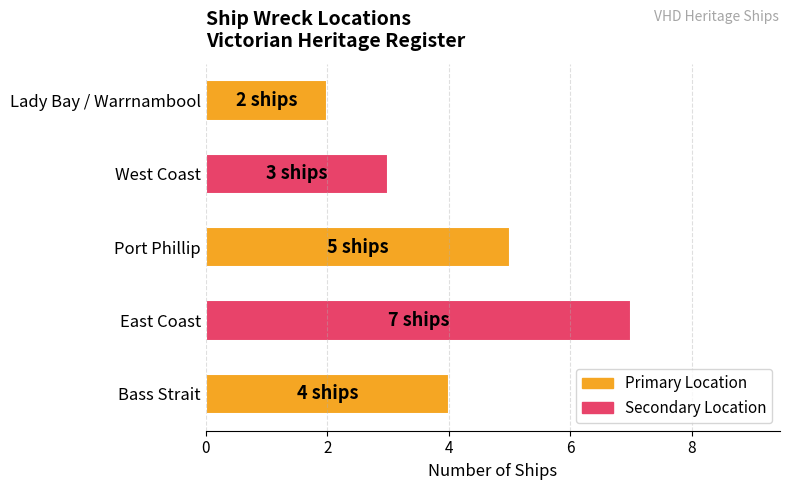

What is the change in value from East Coast to West Coast?

-4